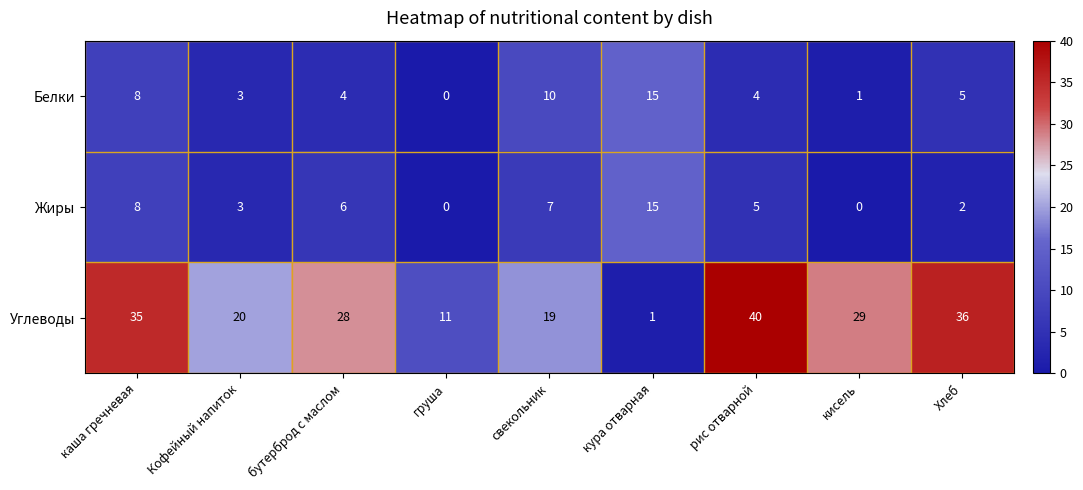

The Углеводы series shows 36 at Хлеб. True or false?

True